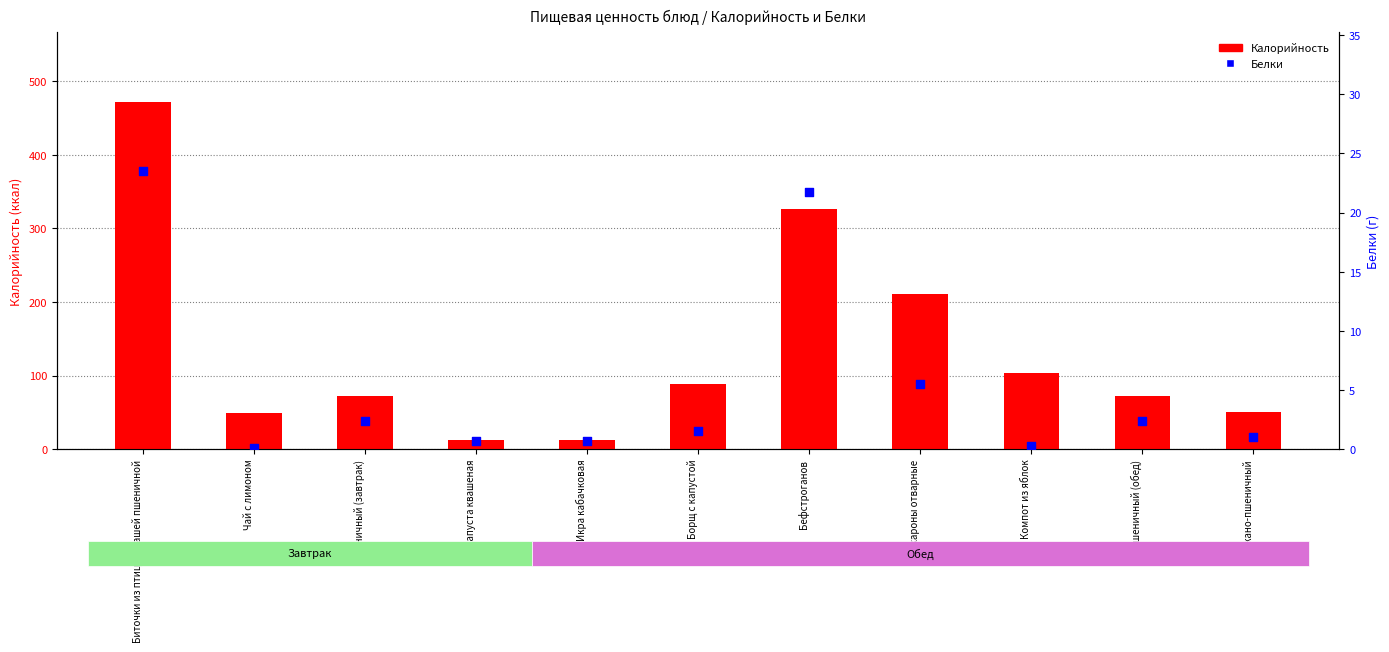

Is the value of Белки at Биточки из птицы с кашей пшеничной greater than the value of Калорийность at Ржано-пшеничный?

No